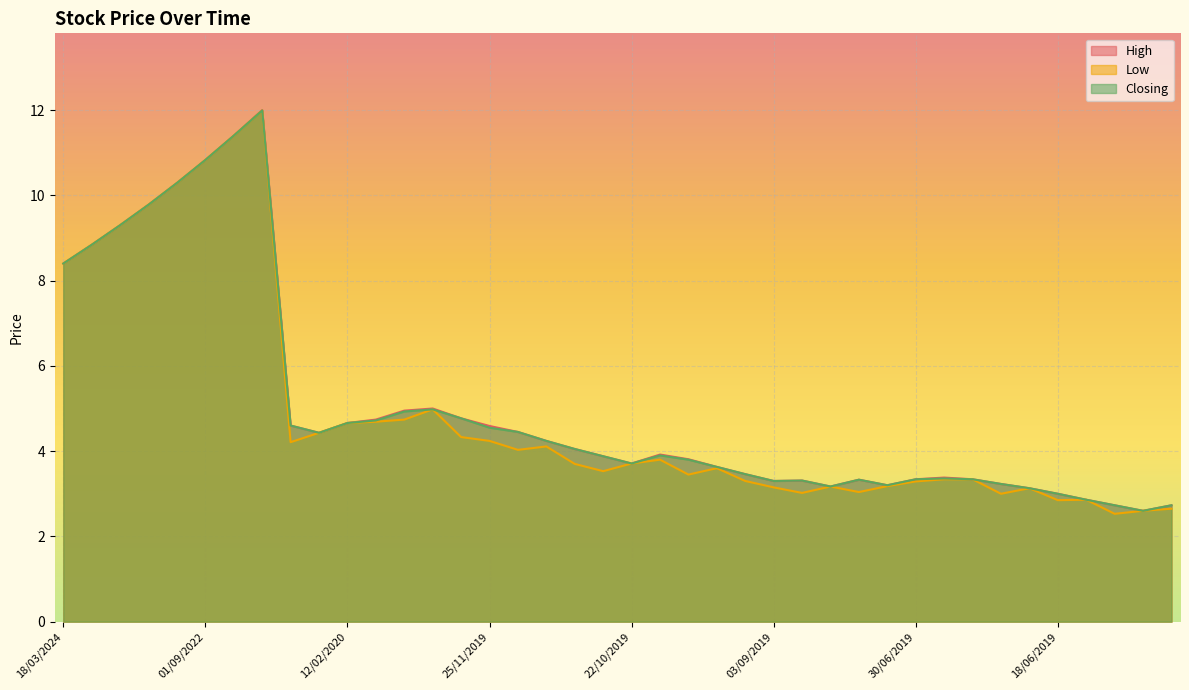

What is the difference between the second highest and second lowest values in the High series?

8.7